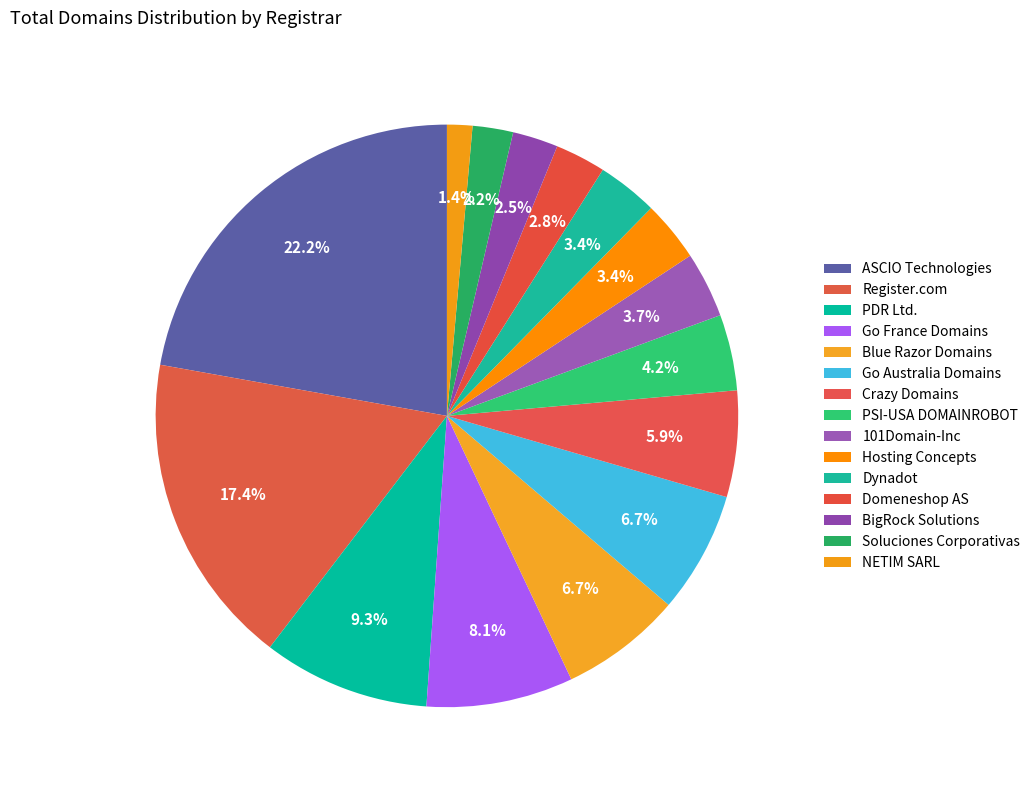

Is the sum of PSI-USA DOMAINROBOT and Domeneshop AS greater than half?

No